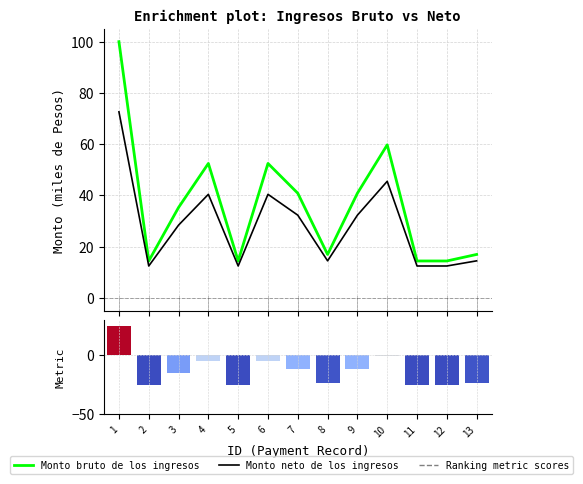

What is the sum of the Monto bruto de los ingresos values at 1 and 6?

152.4